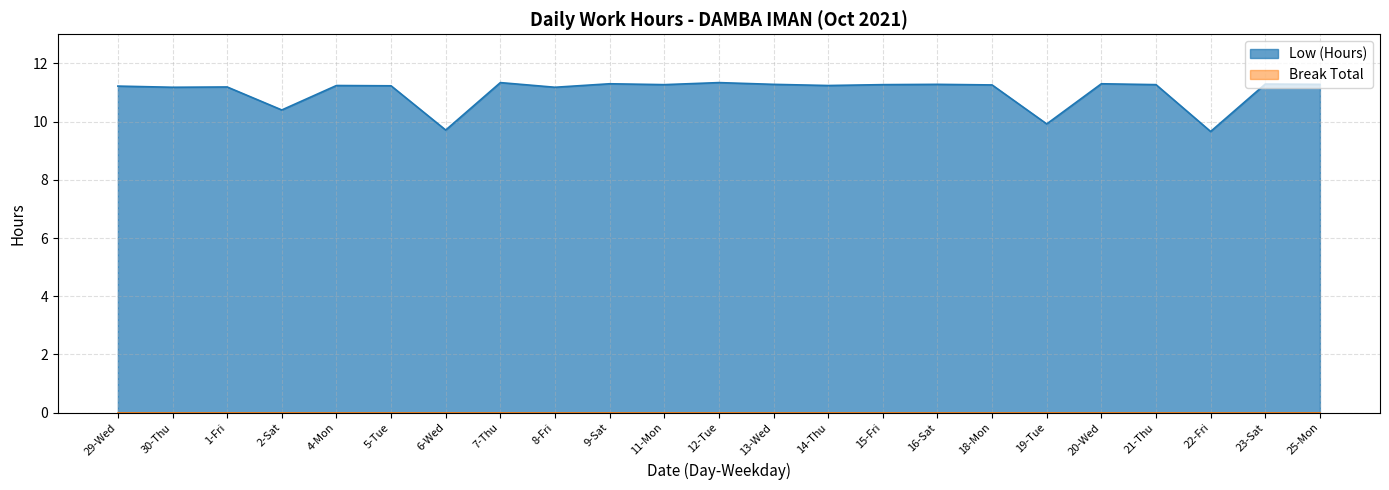

Count the number of data series in this chart.

2